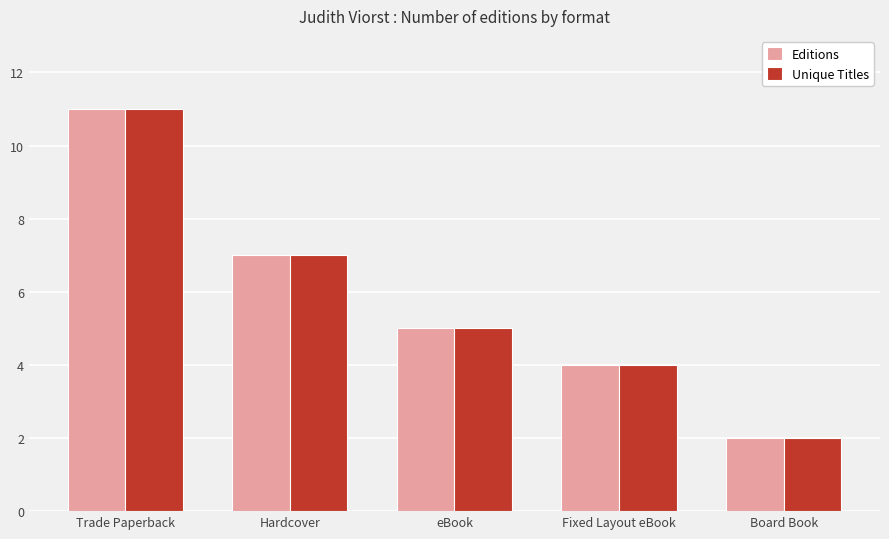

How many bars are there in each group?

2